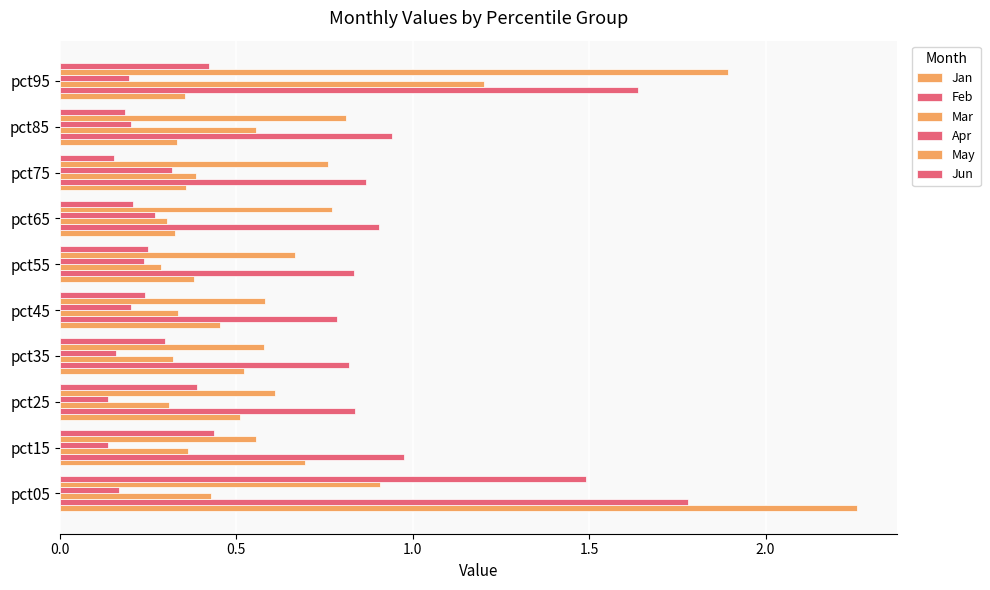

List the series in order of their peak value, highest first.

Jan, May, Feb, Jun, Mar, Apr